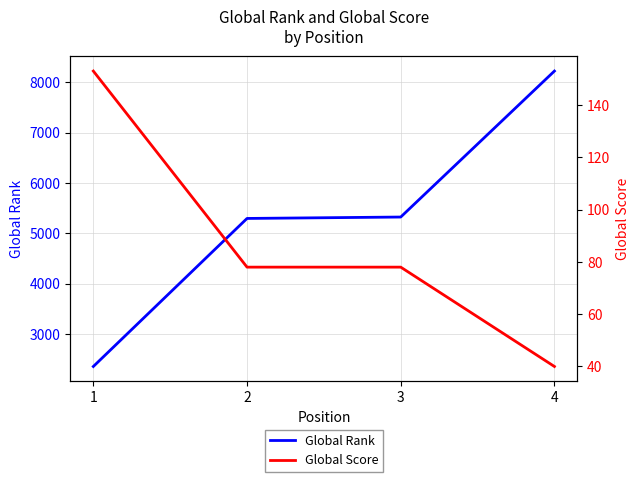

How many data points does each series have?

4